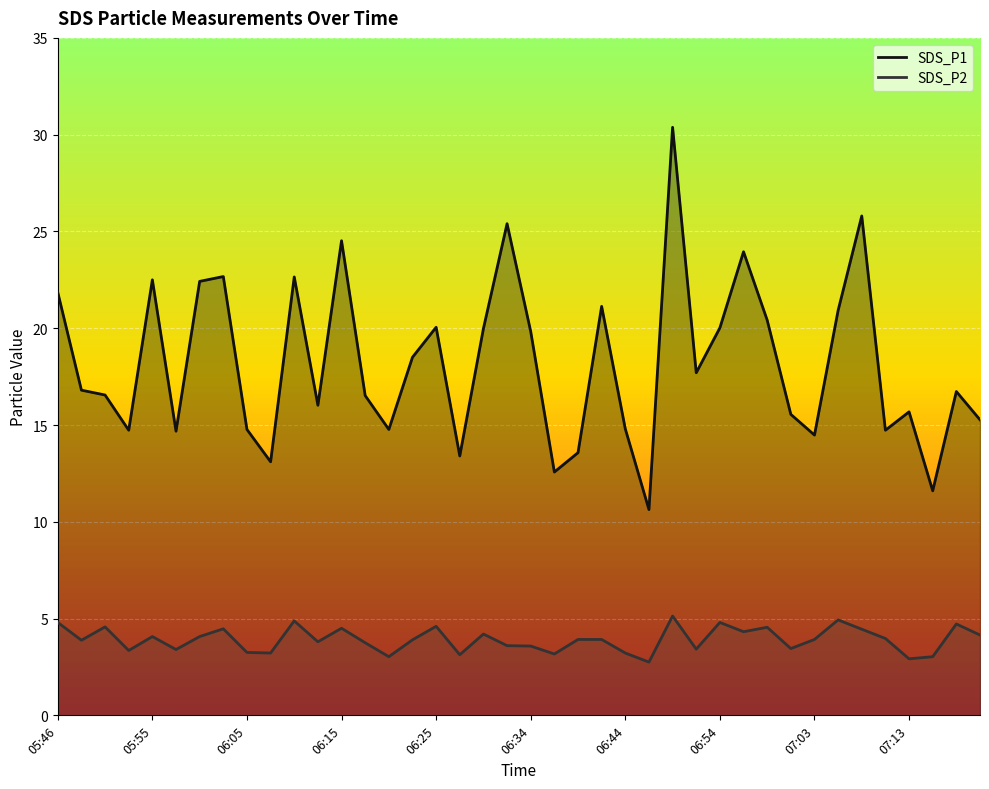

Which series has the largest total across all categories?

SDS_P1